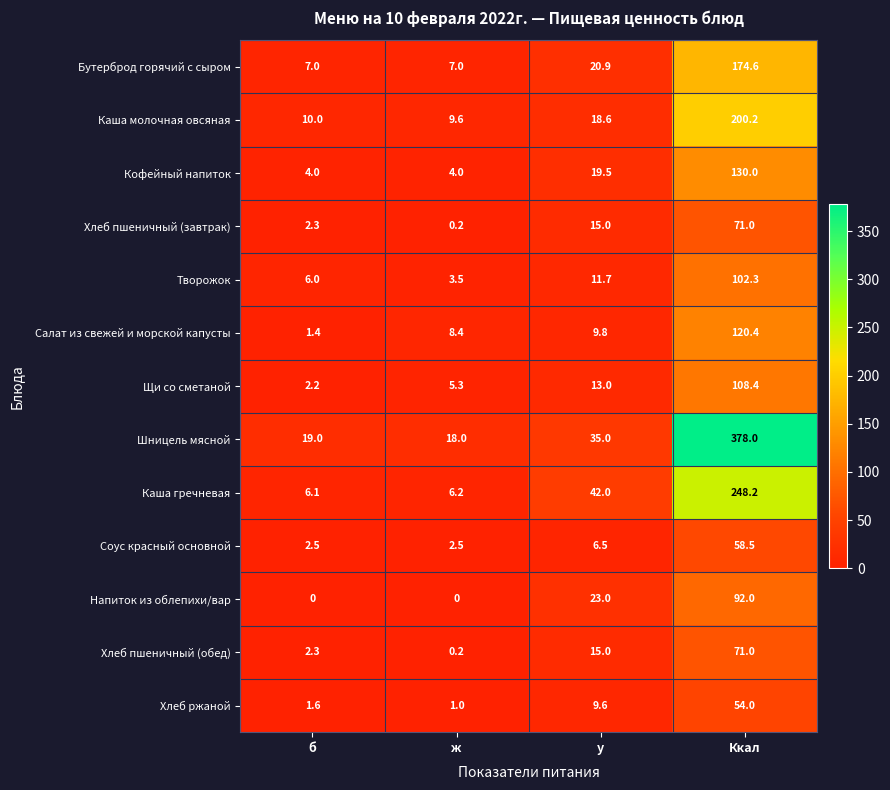

What is the greatest value displayed?

378.0